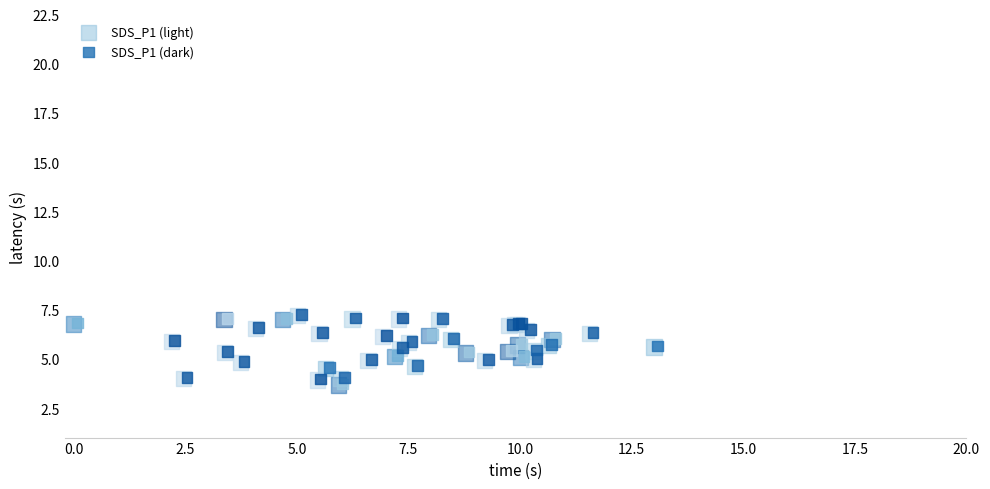

What are all the series names shown in the legend?

SDS_P1 (light), SDS_P1 (dark)